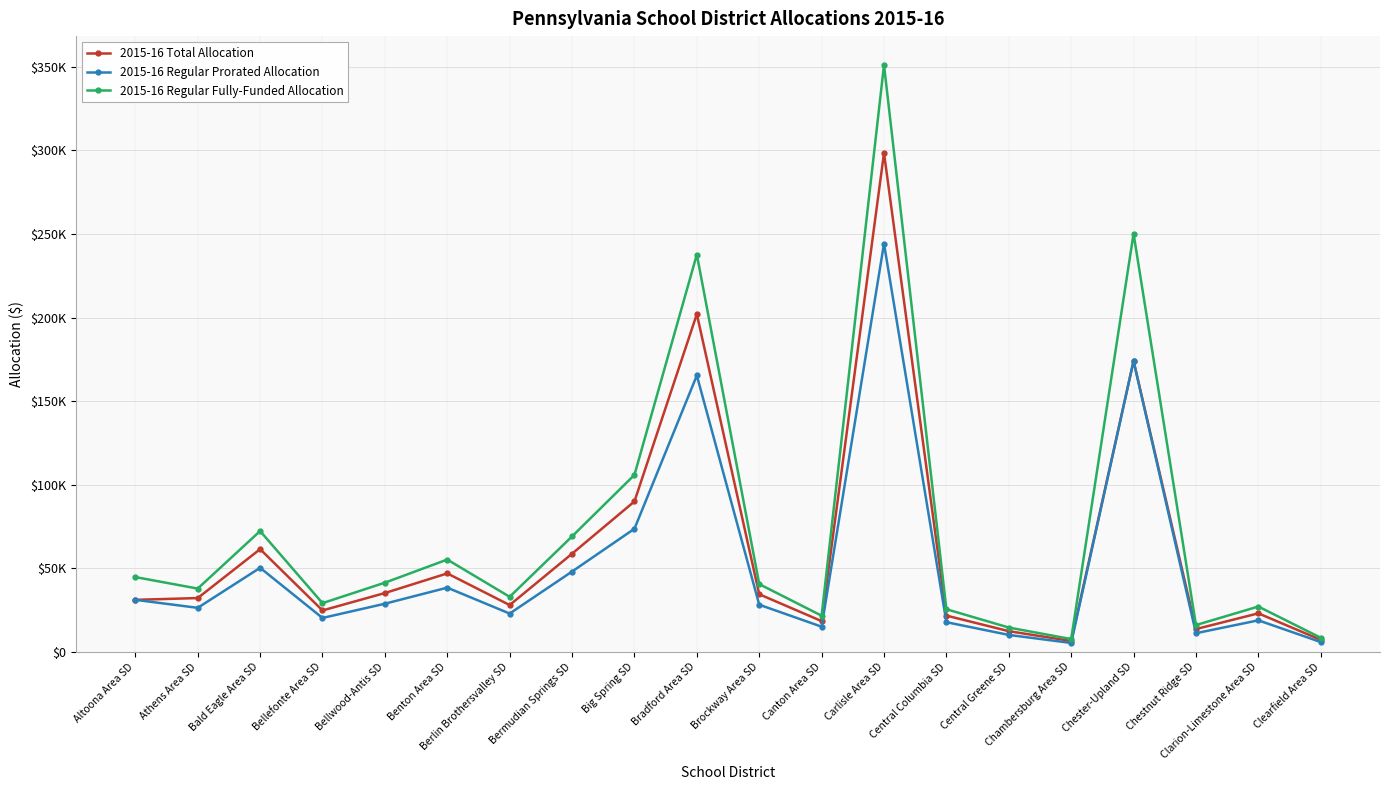

At which label does 2015-16 Total Allocation first exceed 32159?

Athens Area SD